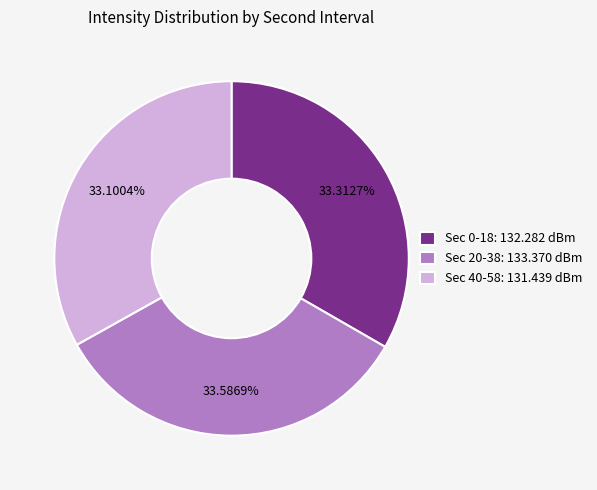

What is the ratio of the value at Sec 0-18: 132.282 dBm to the value at Sec 40-58: 131.439 dBm?

1.0